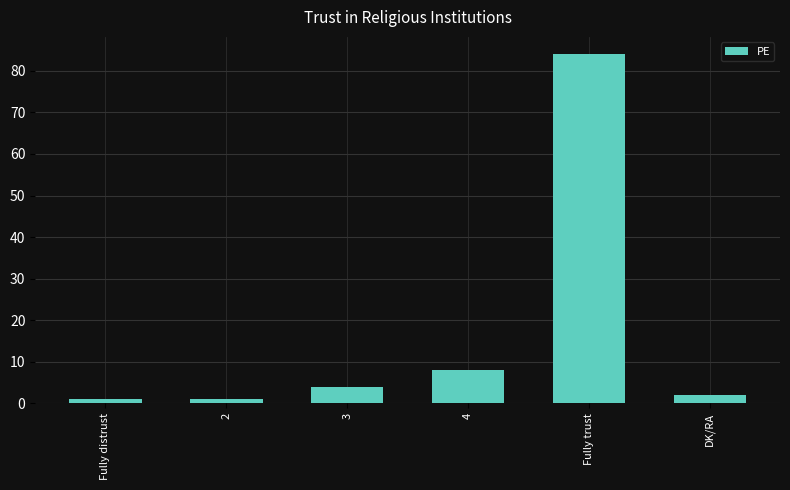

What is the sum of the values at 4 and 3?

12